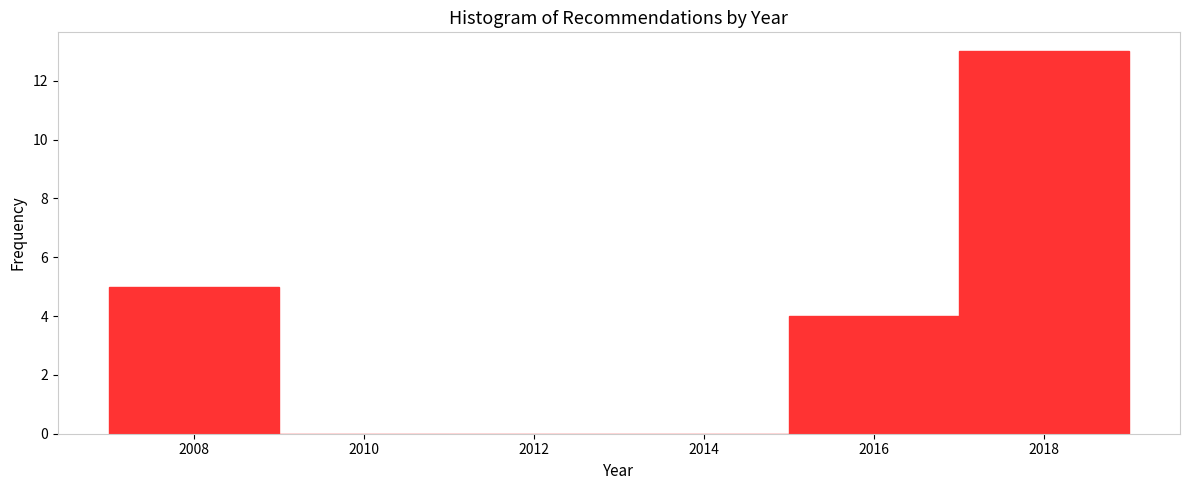

Reading left to right, list every bar in this chart as the range it spans on the x-axis followed by its height. The values are not printed on the chart, so give them approximately, as read against the axis.

2007 to 2009: 5
2009 to 2011: 0
2011 to 2013: 0
2013 to 2015: 0
2015 to 2017: 4
2017 to 2019: 13